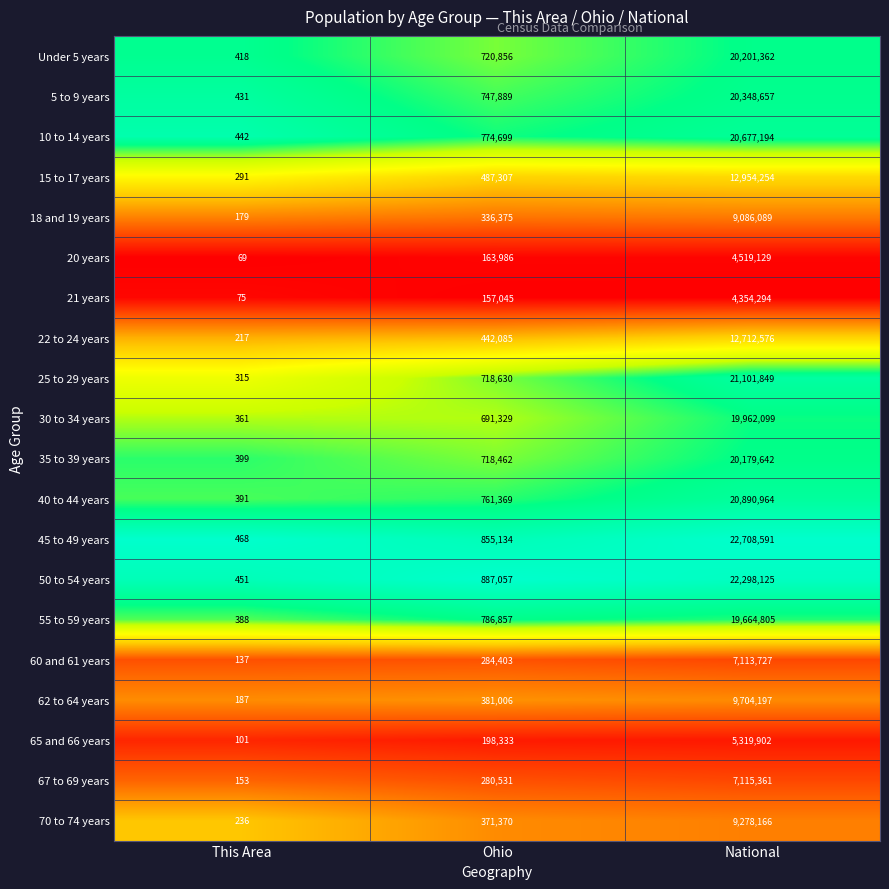

Which series has the largest total across all categories?

45 to 49 years